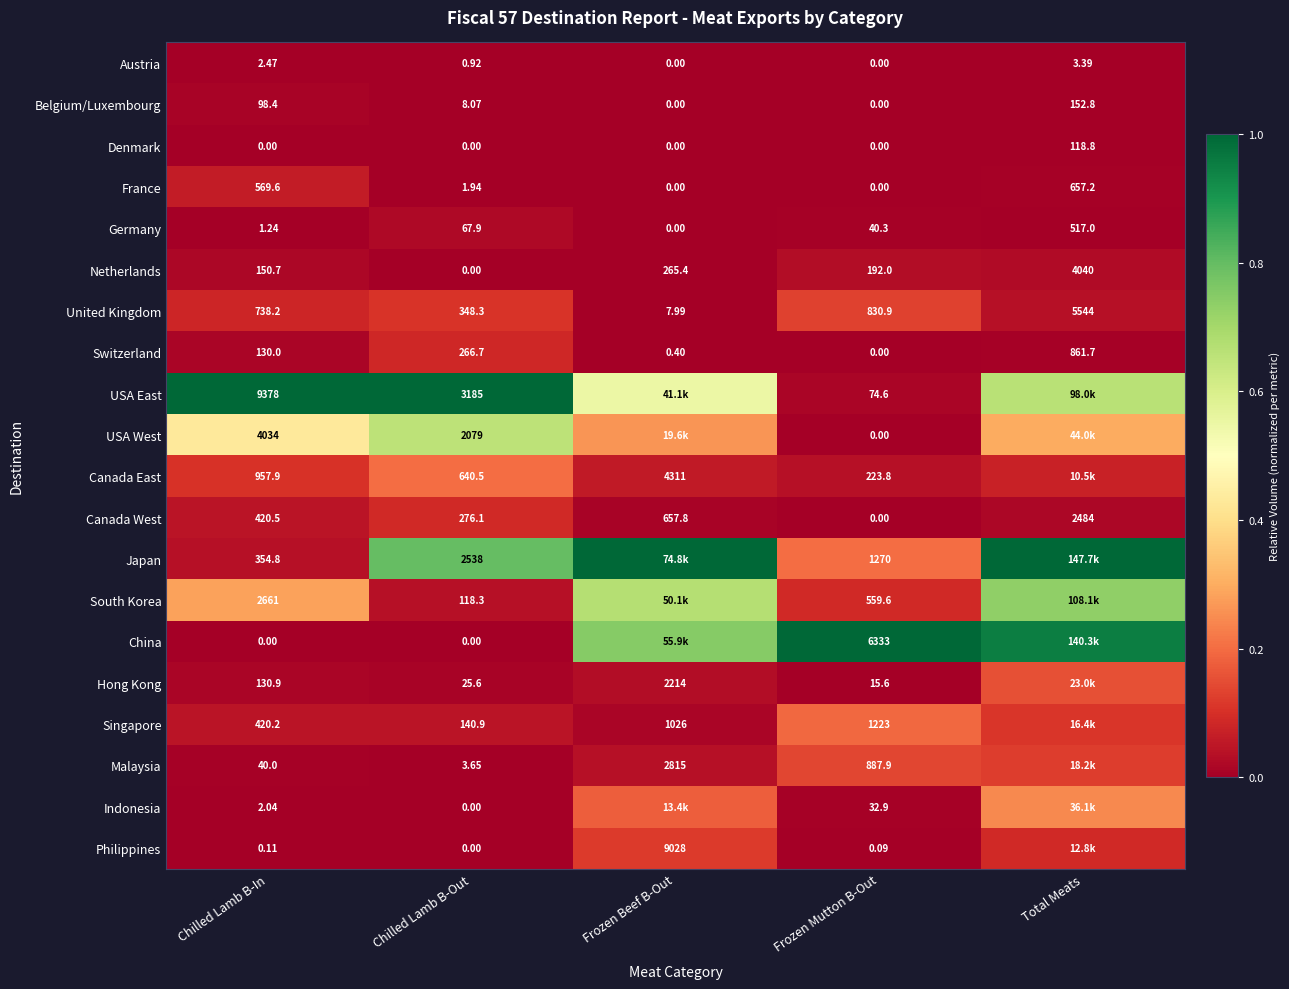

Where is United Kingdom nearest to the value 2775?

Frozen Mutton B-Out